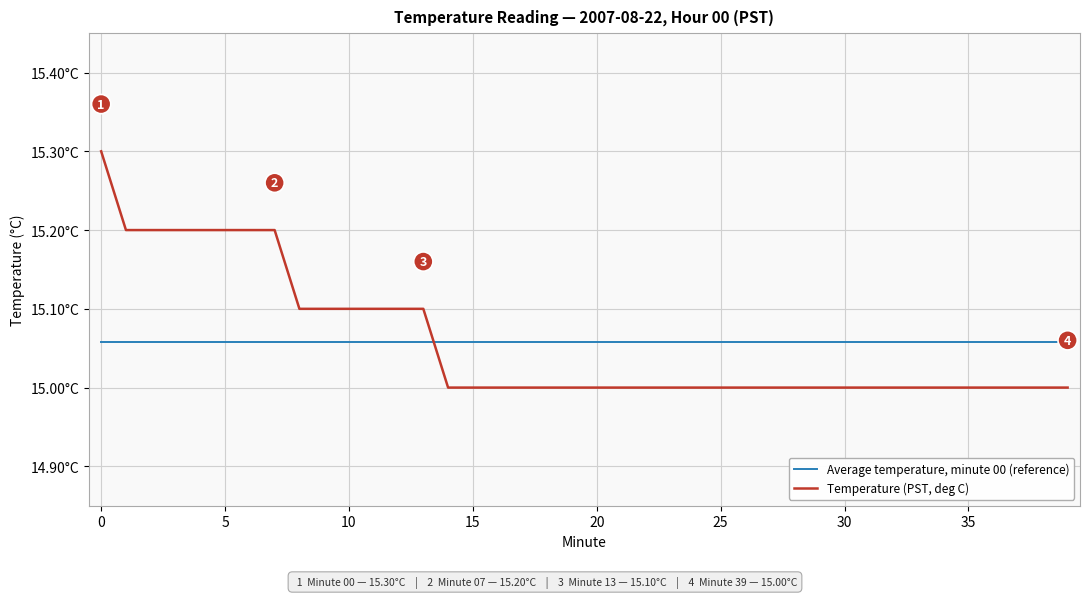

List the series in order of their peak value, highest first.

Temperature (PST, deg C), Average temperature, minute 00 (reference)